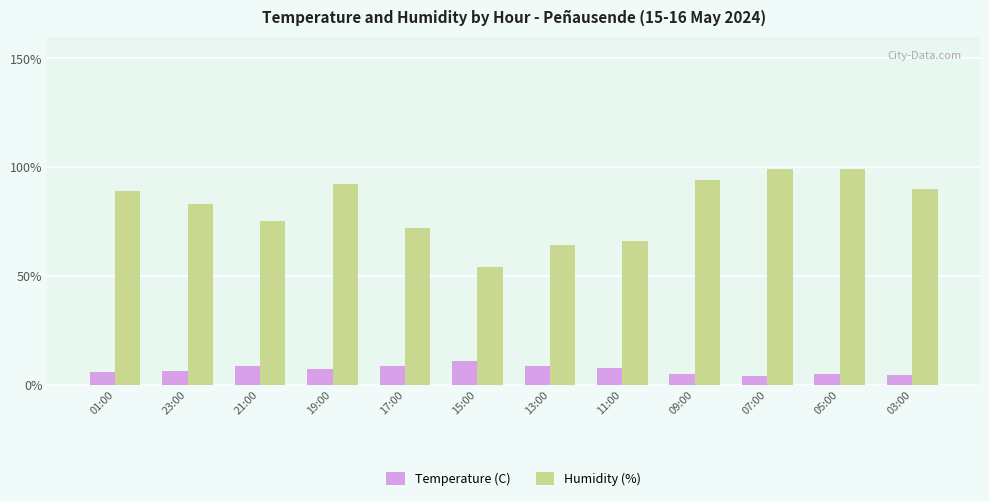

Which series has the largest total across all categories?

Humidity (%)